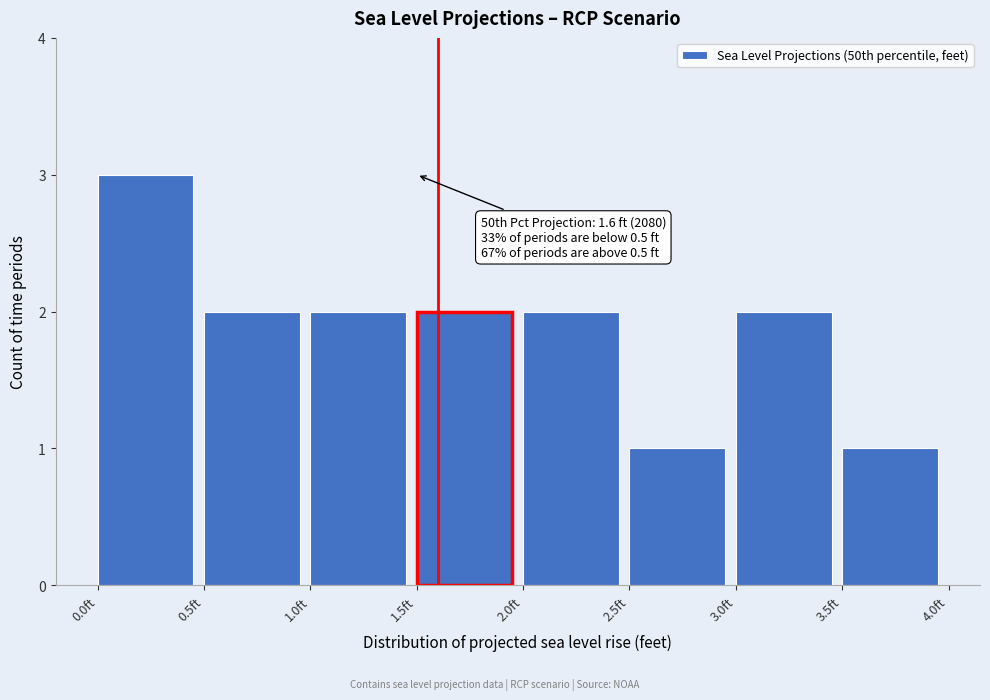

Which range on the x-axis has the tallest bar?

0.0 to 0.5